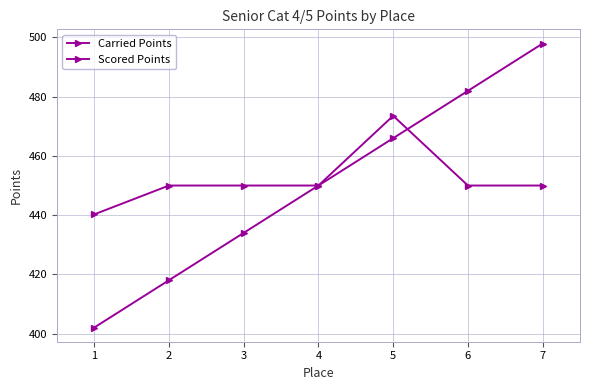

Reading right to left, list all the values displayed in this chart.

Carried Points: 450.0	450.0	473.5	450.0	450.0	450.0	440.3
Scored Points: 497.9	481.9	466.0	450.0	434.0	418.1	402.1